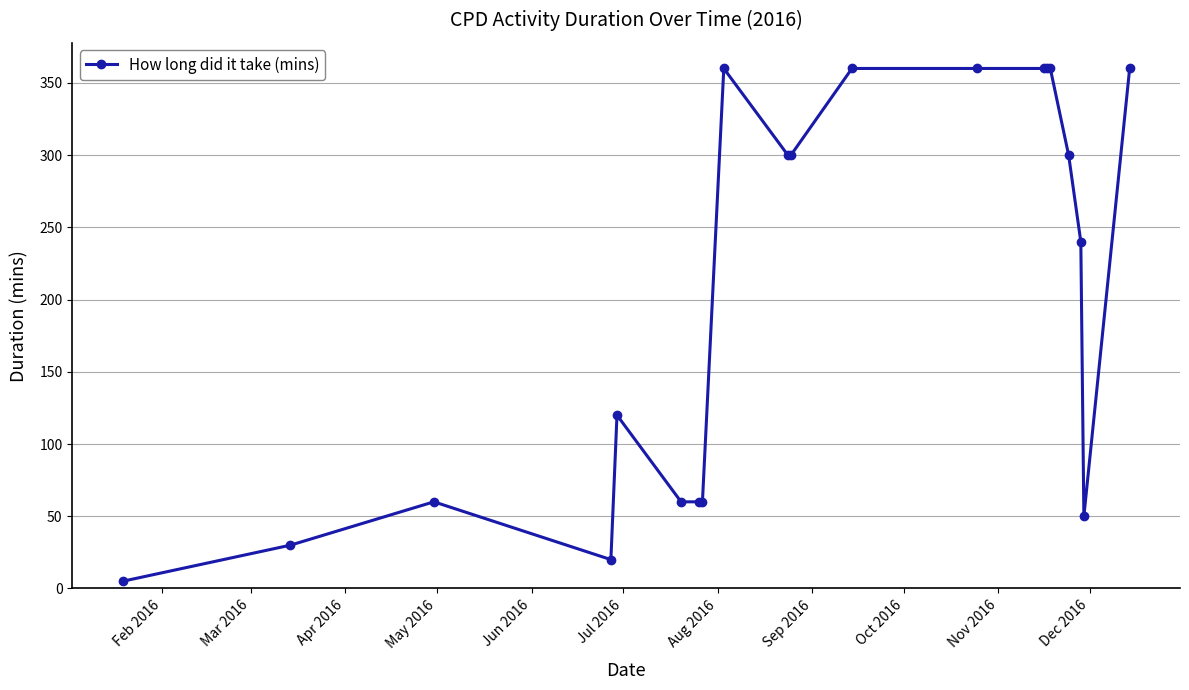

What is the greatest value displayed?

360